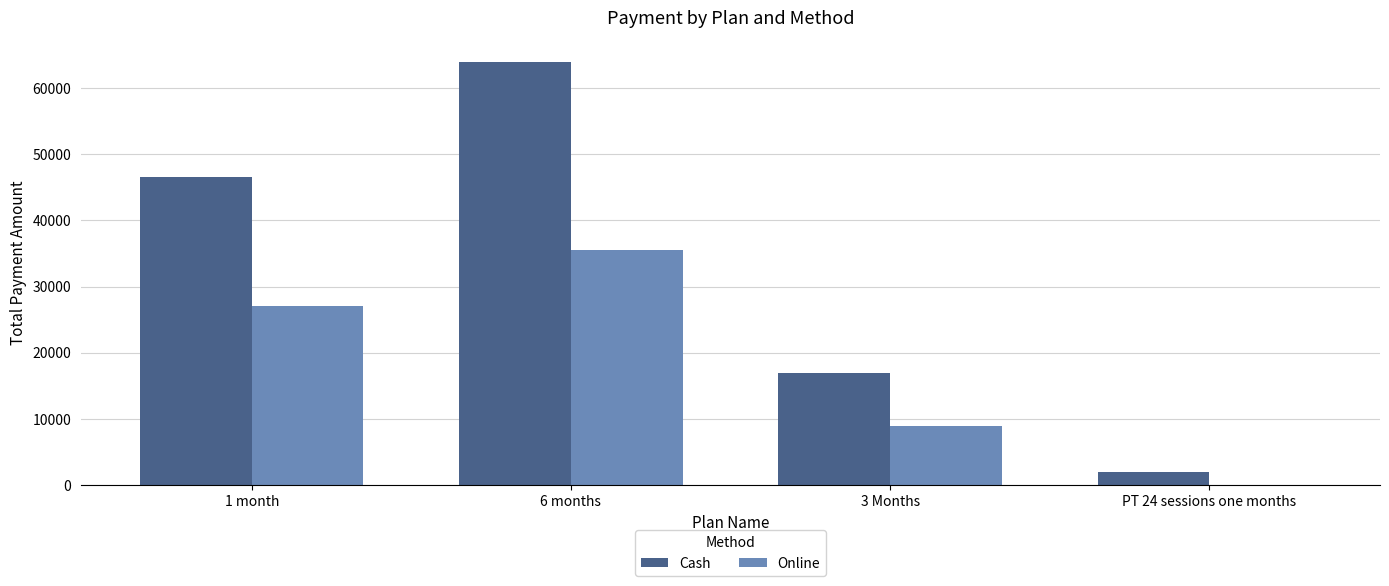

The value of Cash at 1 month is 65018. True or false?

False